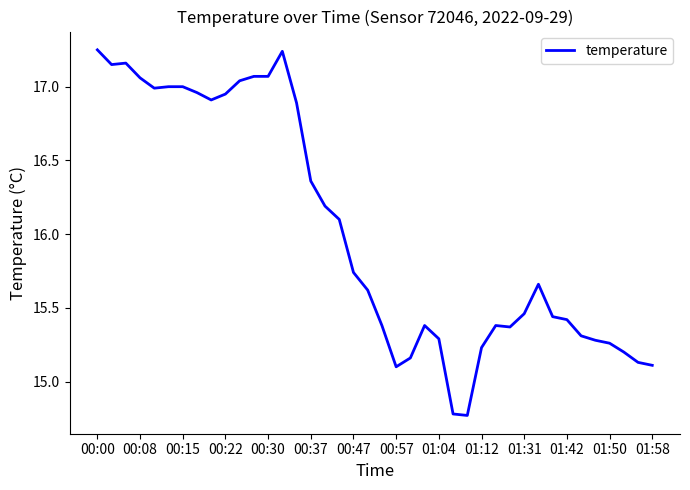

What is the difference between the maximum and minimum values?

2.5